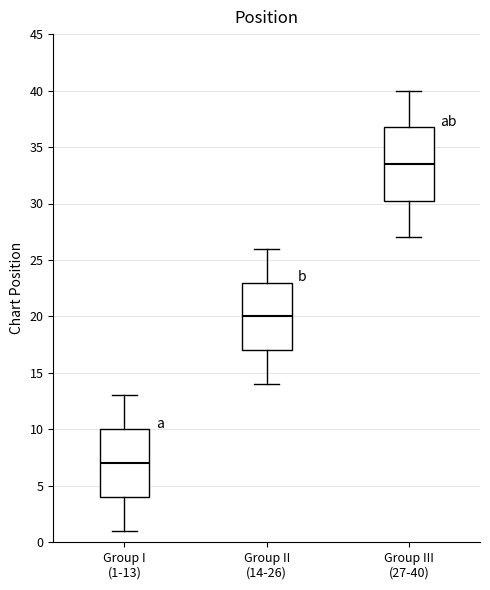

Reading left to right, read every box against the y-axis: the position of its median line, the range the box covers, and the ends of its whiskers. The values are not printed on the chart, so give them approximately, as read against the axis.

Group I (1-13): median 7.0, box 4.0 to 10.0, whiskers 1.0 to 13.0
Group II (14-26): median 20.0, box 17.0 to 23.0, whiskers 14.0 to 26.0
Group III (27-40): median 33.5, box 30.5 to 37.0, whiskers 27.0 to 40.0